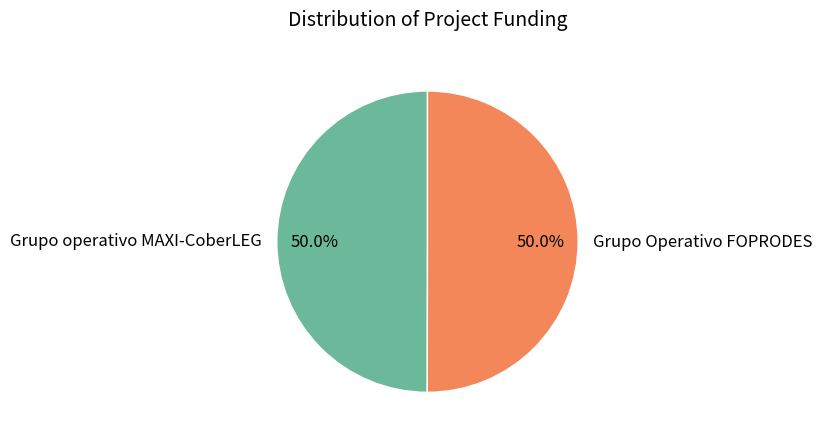

What is the ratio of the value at Grupo Operativo FOPRODES to the value at Grupo operativo MAXI-CoberLEG?

1.0